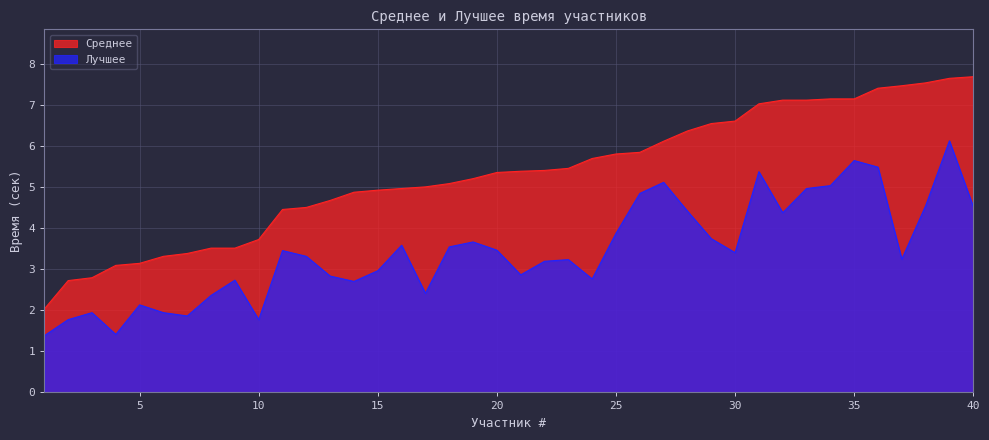

True or false: Лучшее and Среднее intersect in this chart.

False